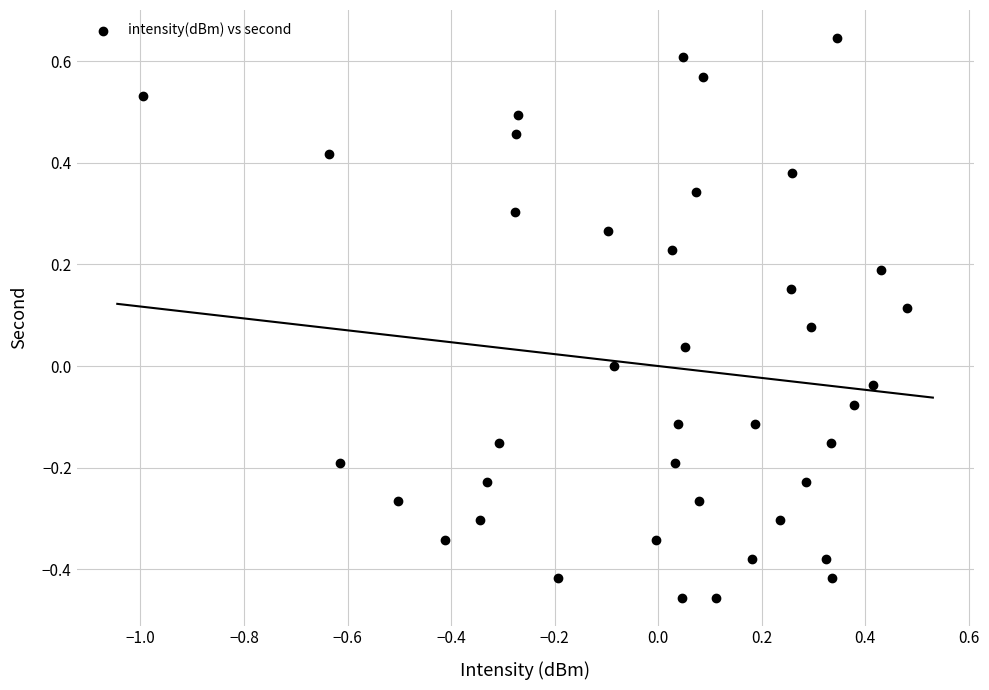

What is the range of Y values (max minus min)?

1.1